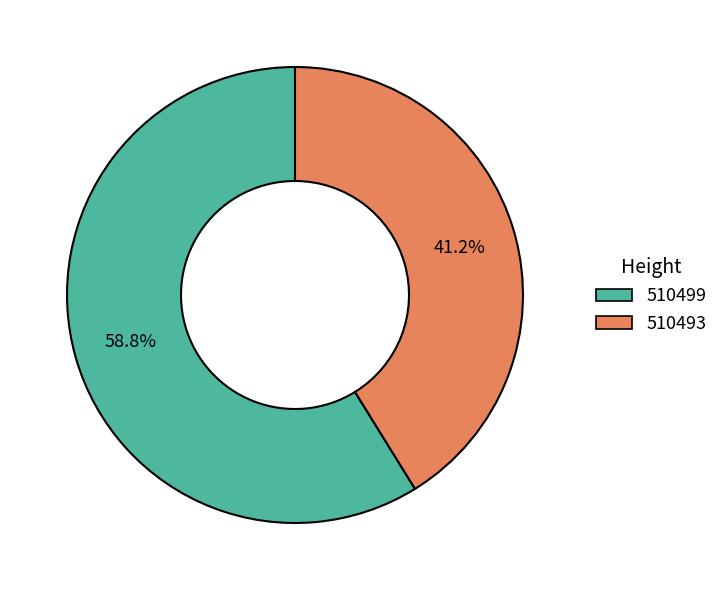

To the nearest percent, what is the average slice percentage?

50%